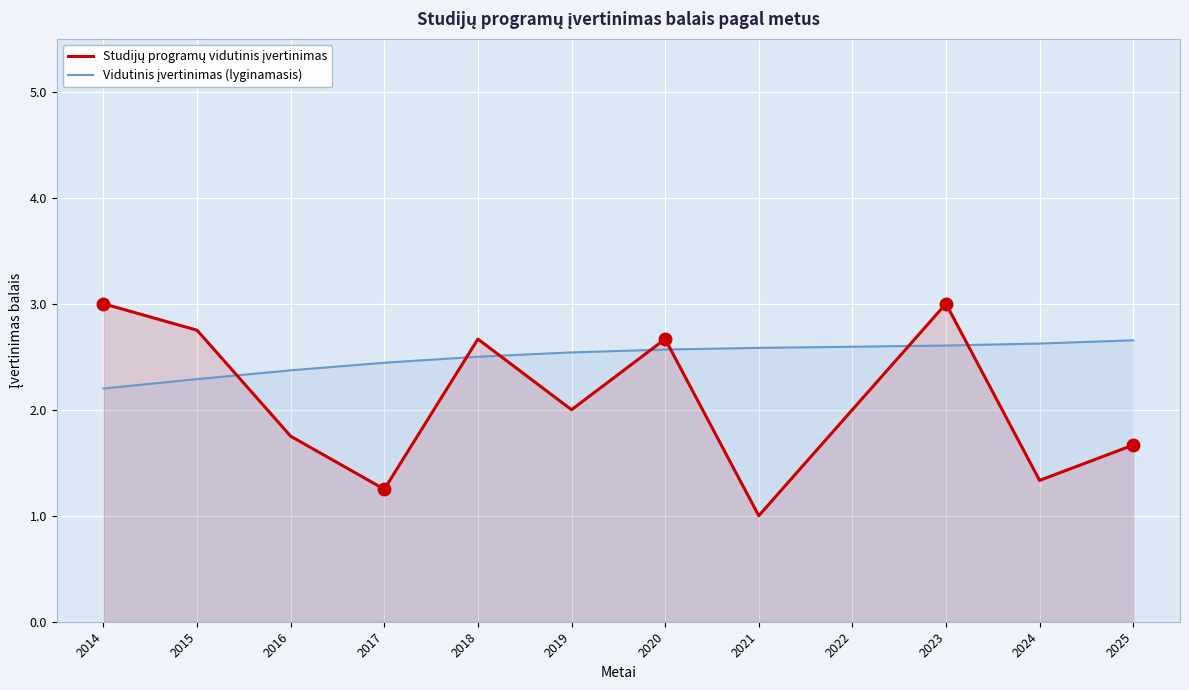

What are all the series names shown in the legend?

Studijų programų vidutinis įvertinimas, Vidutinis įvertinimas (lyginamasis)